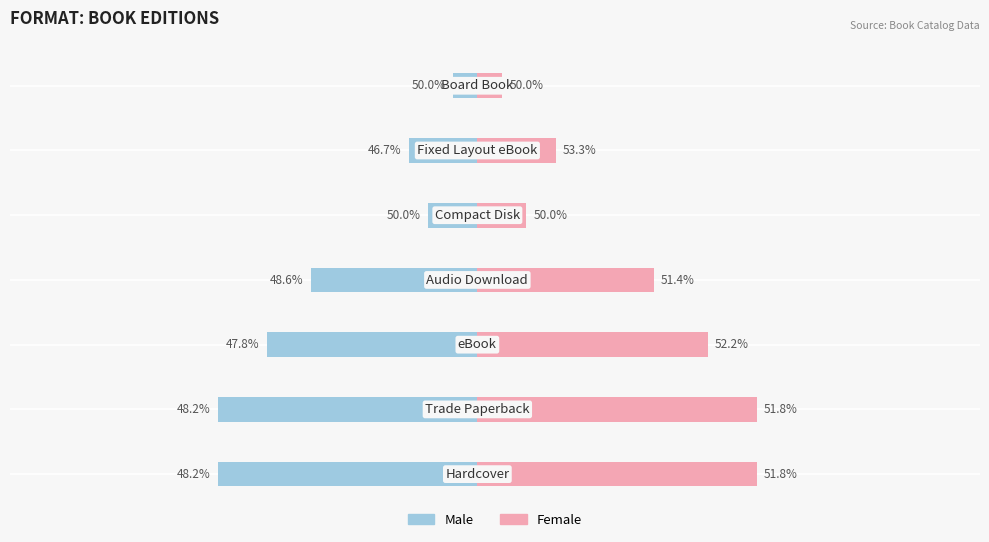

The Male series shows -5.3 at 1. True or false?

True